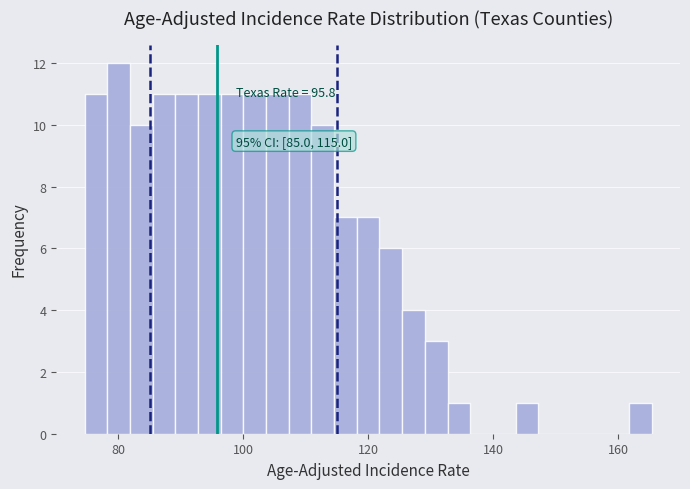

Read against the x-axis, roughly where is the centre of the tallest bar?

80